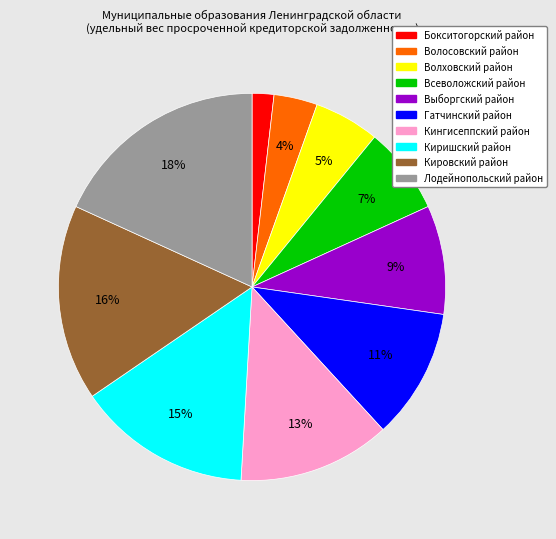

Is it true that Волосовский район is 4% of the pie?

True